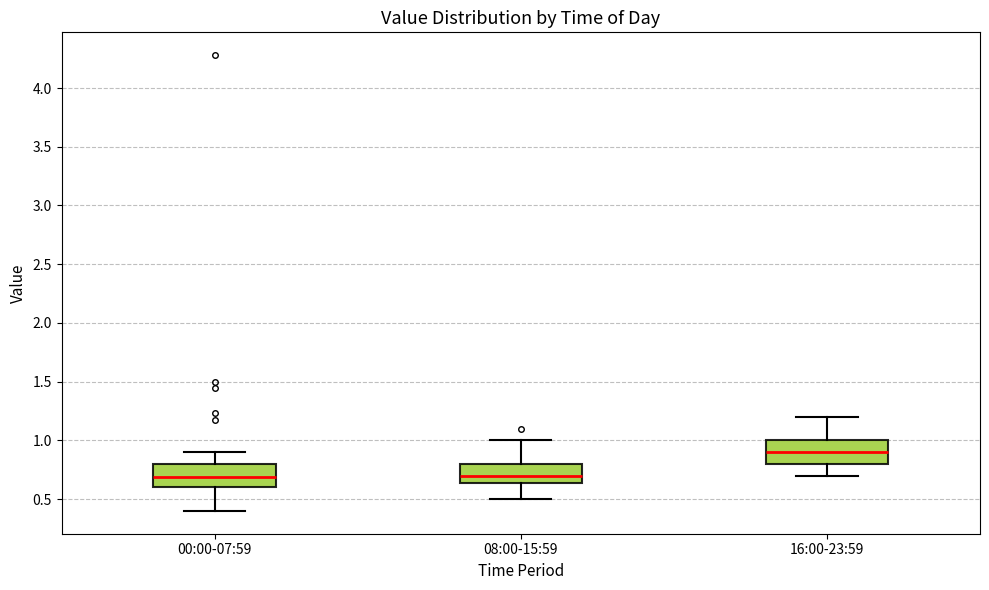

Reading left to right, transcribe this box plot: for each box, give where its median line is, the range the box spans, and where its two whiskers end, as read against the y-axis. The values are not printed on the chart, so give them approximately, as read against the axis.

00:00-07:59: median 0.70, box 0.60 to 0.80, whiskers 0.40 to 0.90
08:00-15:59: median 0.70, box 0.65 to 0.80, whiskers 0.50 to 1.00
16:00-23:59: median 0.90, box 0.80 to 1.00, whiskers 0.70 to 1.20